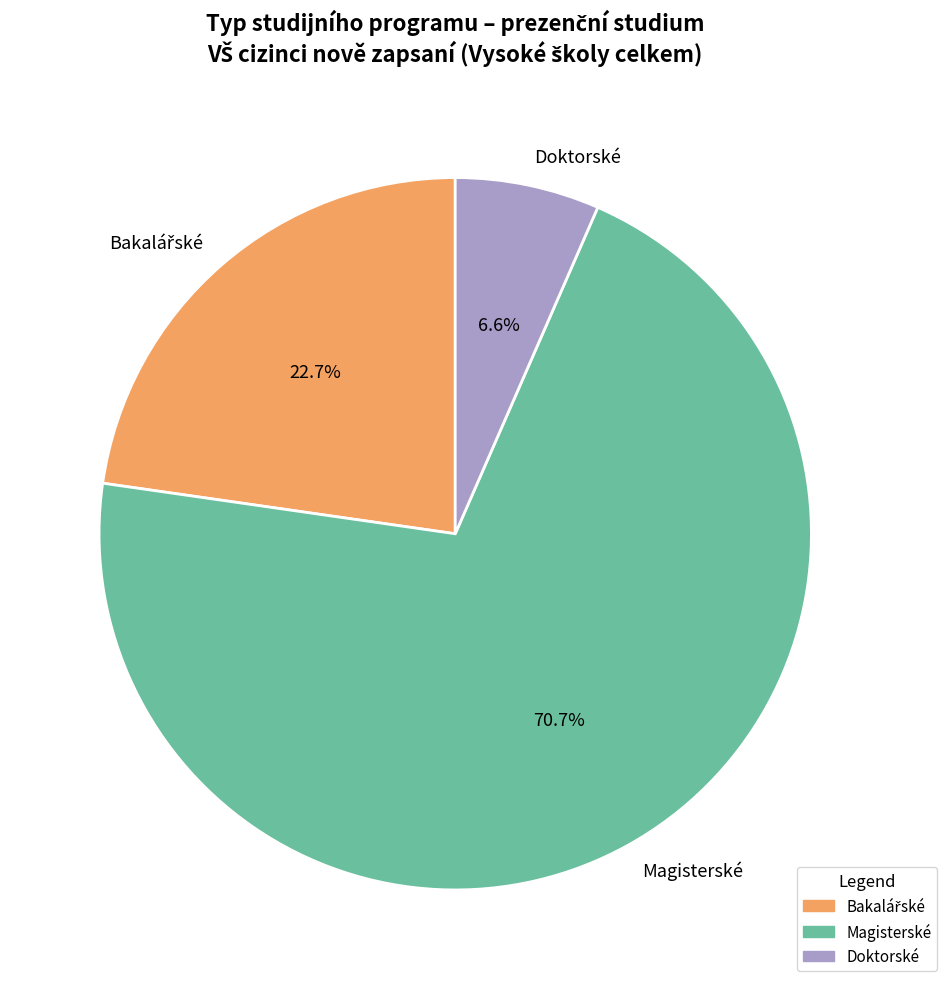

Is there a majority slice in this chart?

Yes